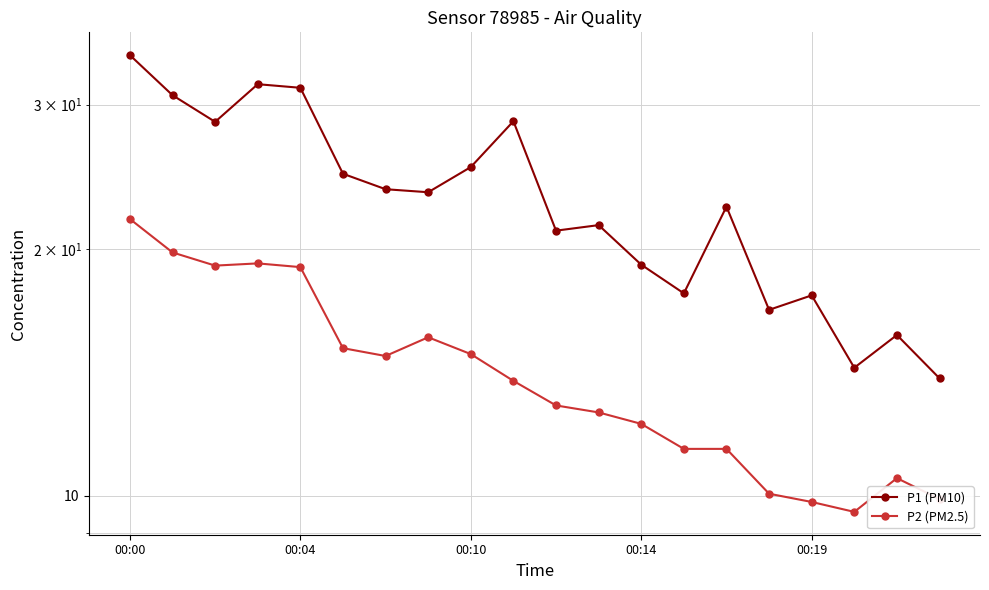

What is the highest value of the P1 (PM10) series?

34.5